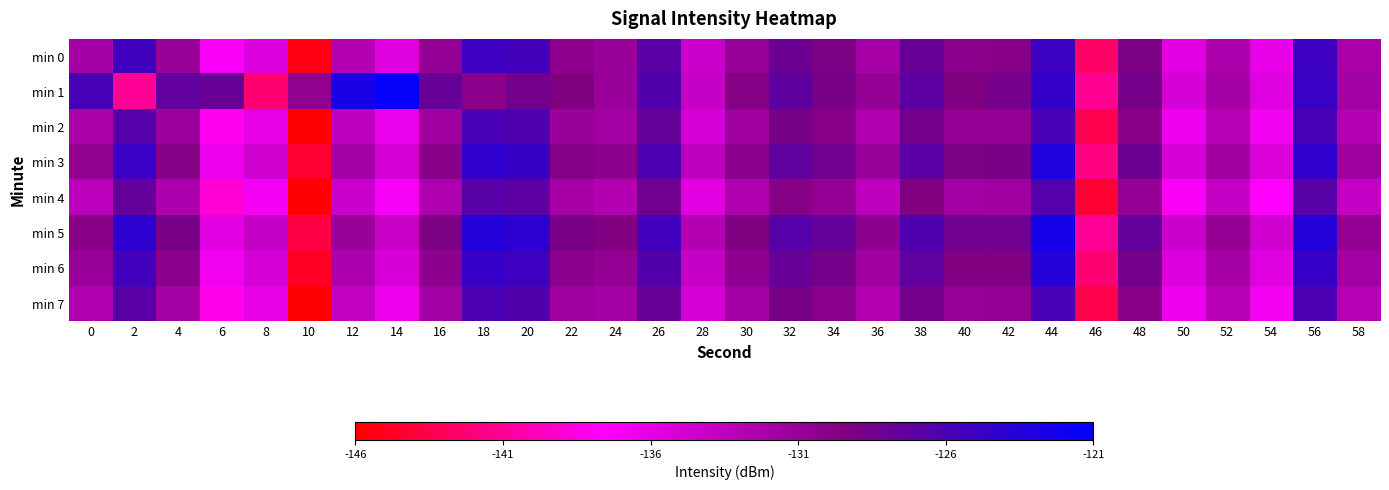

Count the number of data series in this chart.

8